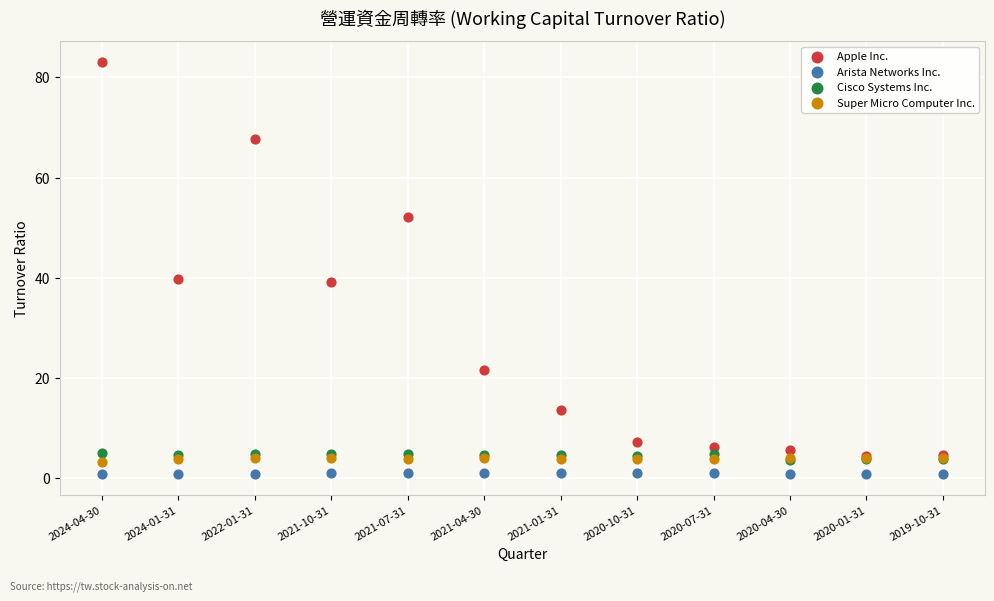

What are all the series names shown in the legend?

Apple Inc., Arista Networks Inc., Cisco Systems Inc., Super Micro Computer Inc.